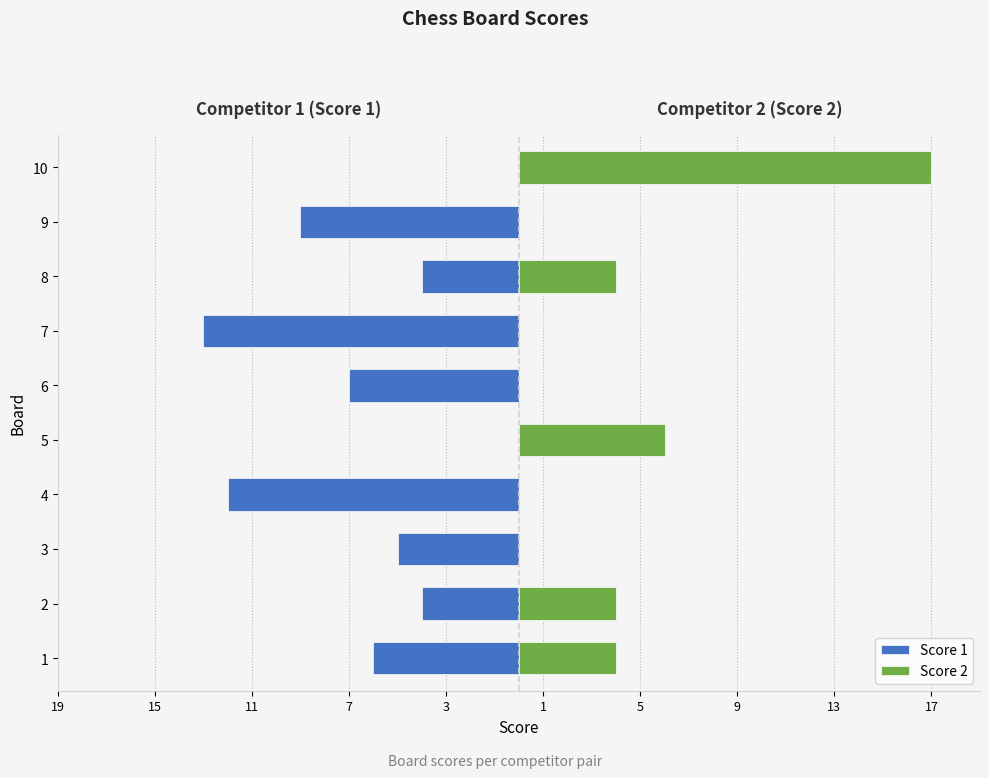

What position from the right is 15?

9